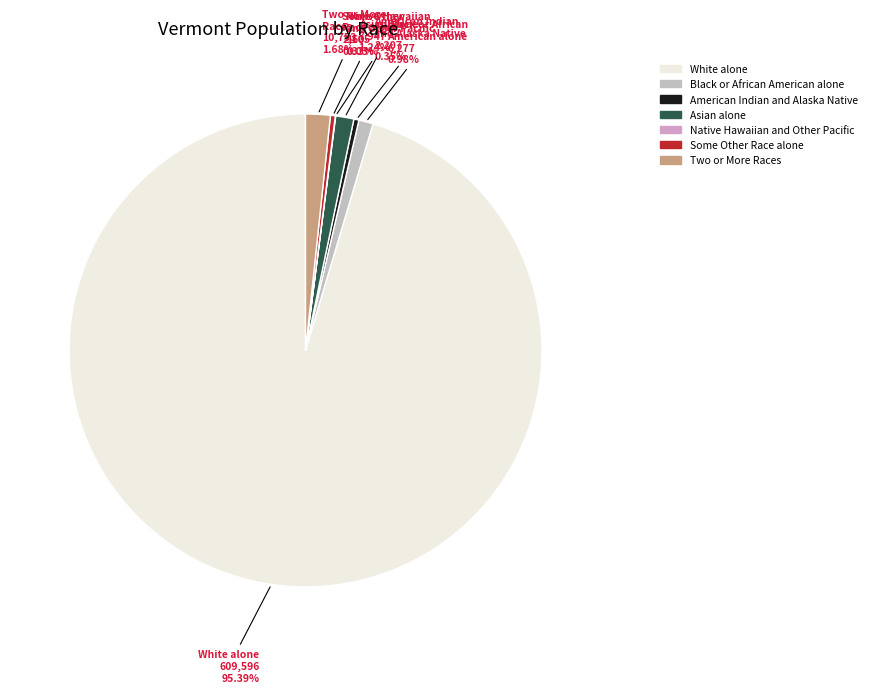

Is there a majority slice in this chart?

Yes